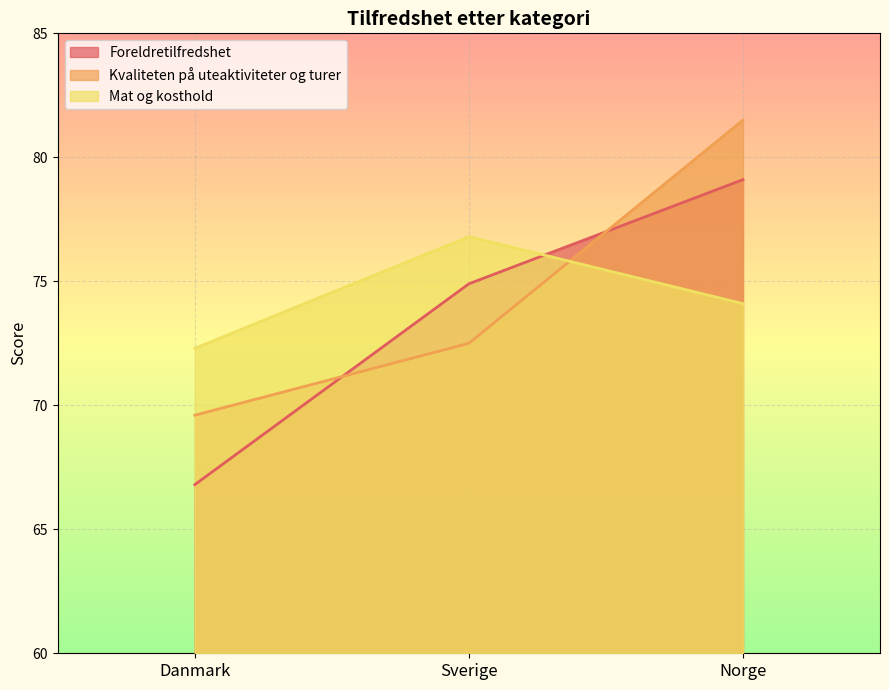

Does the chart display data point markers on the line(s)?

No